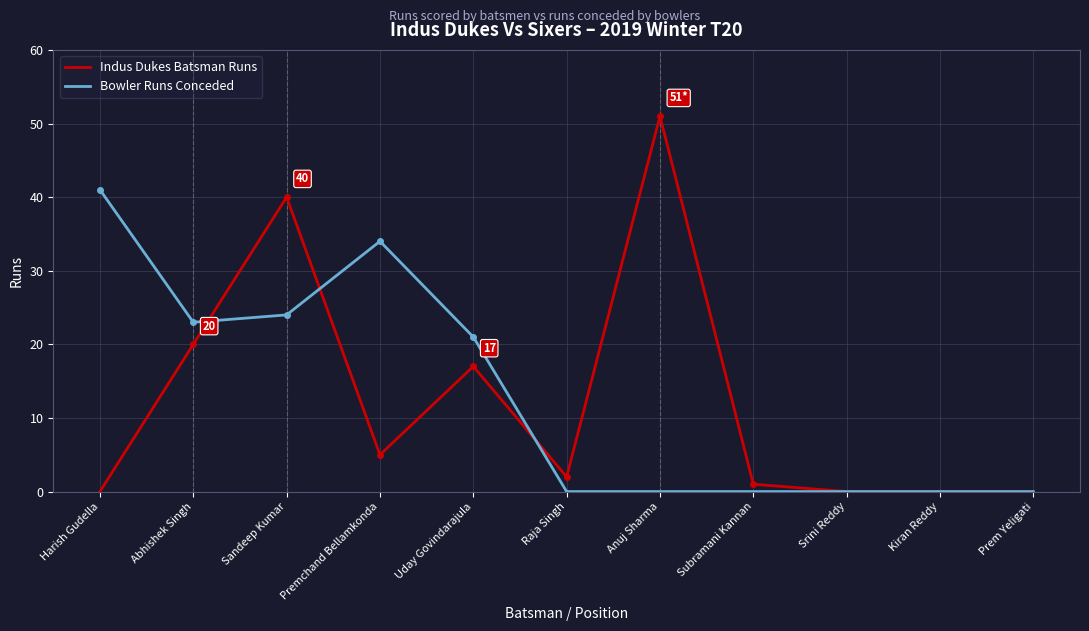

Which series has the largest total across all categories?

Bowler Runs Conceded